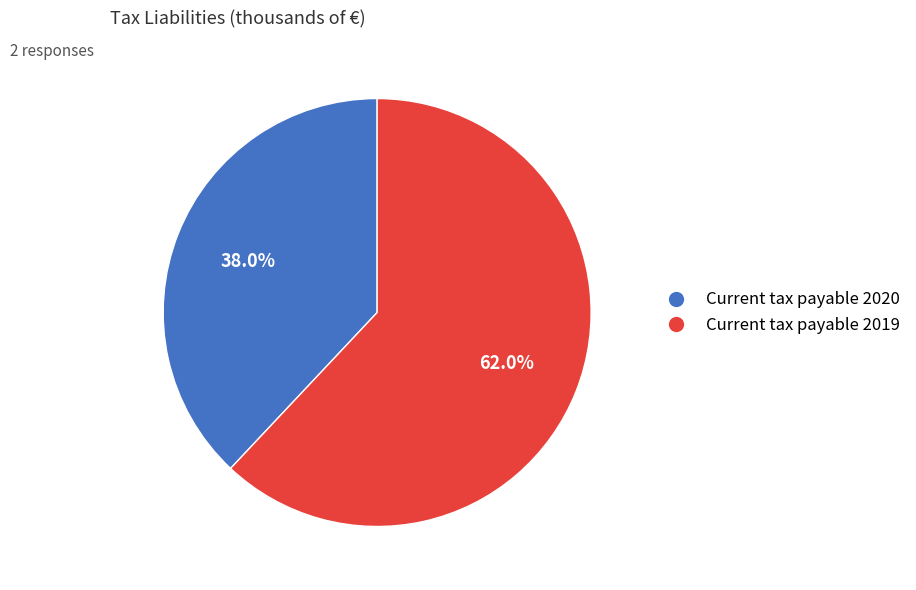

Is it true that Current tax payable 2020 is 38% of the pie?

True